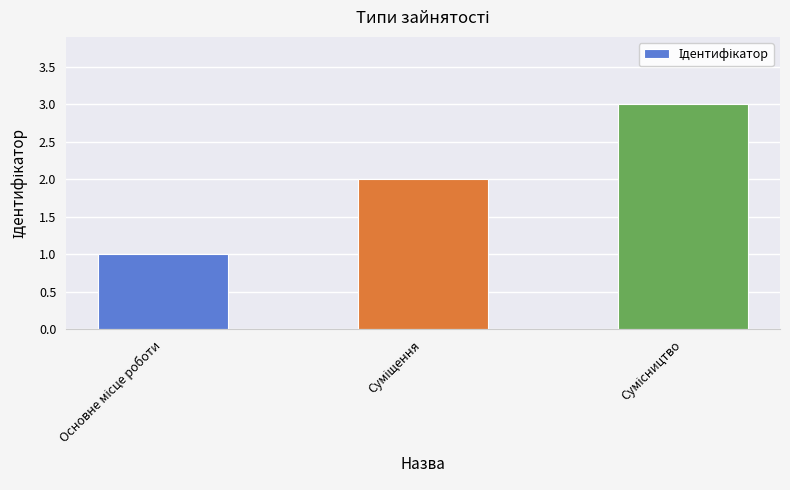

What is the sum of all values?

6